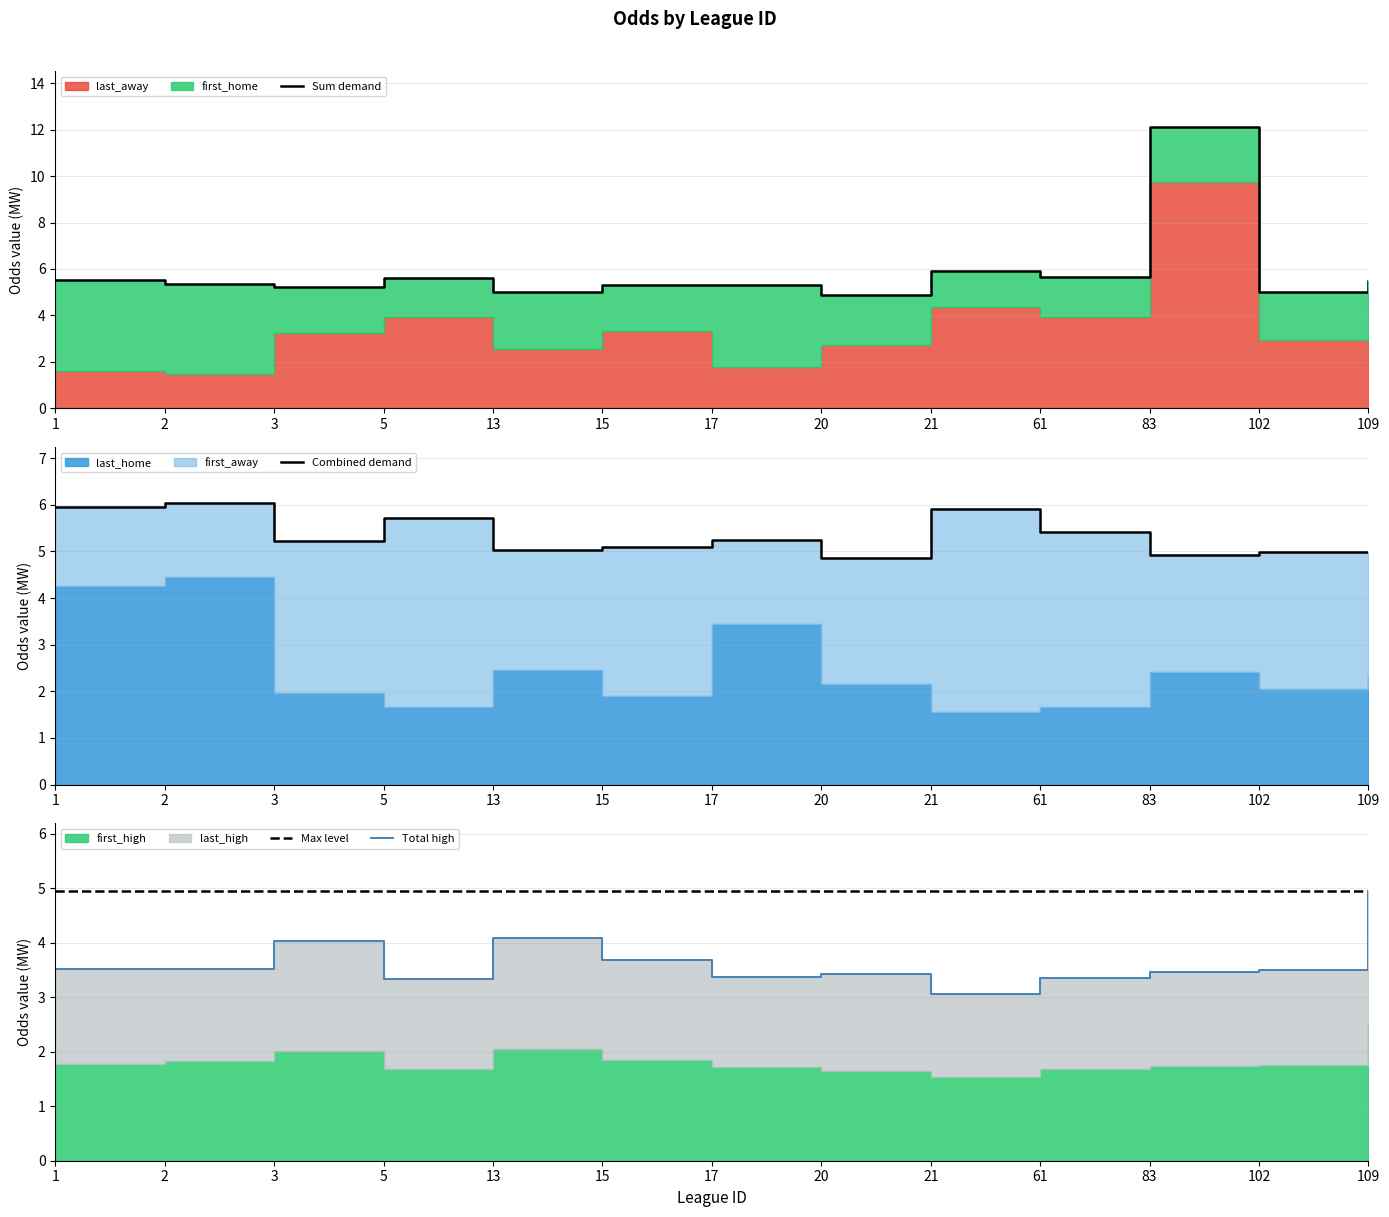

At 21, list the series in order from smallest to largest.

Total high, Max level, Sum demand, Combined demand